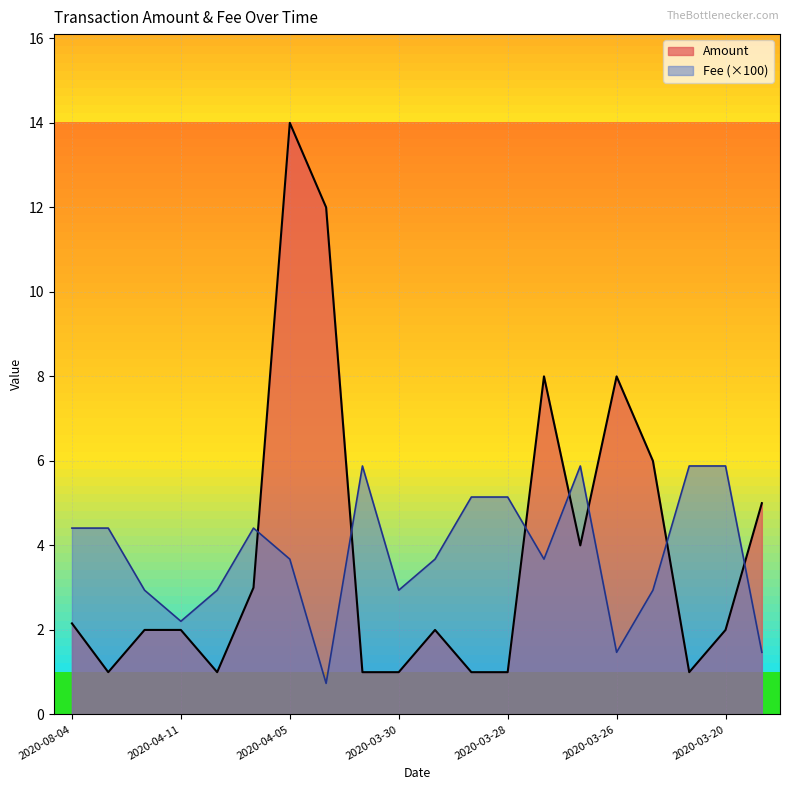

What is the difference between the highest and lowest values at 2020-04-11?

0.2